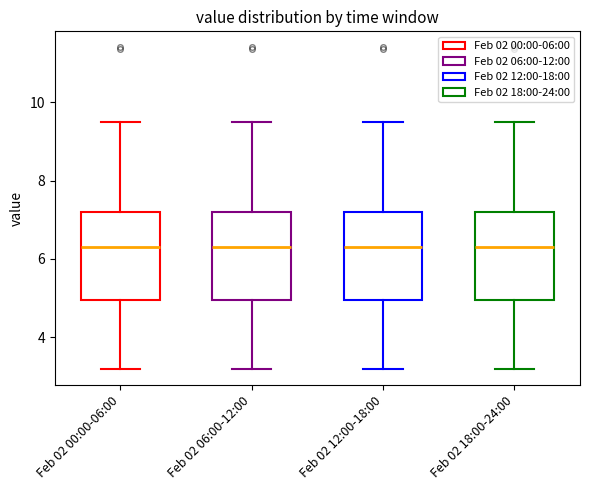

Reading left to right, transcribe this box plot: for each box, give where its median line is, the range the box spans, and where its two whiskers end, as read against the y-axis. The values are not printed on the chart, so give them approximately, as read against the axis.

Feb 02 00:00-06:00: median 6.4, box 5.0 to 7.2, whiskers 3.2 to 9.6
Feb 02 06:00-12:00: median 6.4, box 5.0 to 7.2, whiskers 3.2 to 9.6
Feb 02 12:00-18:00: median 6.4, box 5.0 to 7.2, whiskers 3.2 to 9.6
Feb 02 18:00-24:00: median 6.4, box 5.0 to 7.2, whiskers 3.2 to 9.6